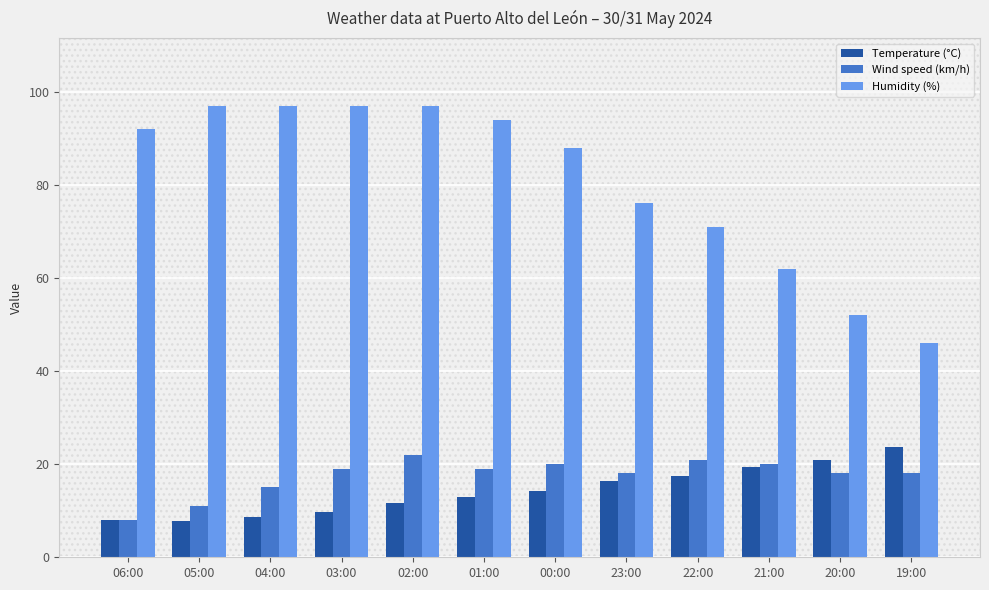

What is the maximum value shown in the chart?

97.0